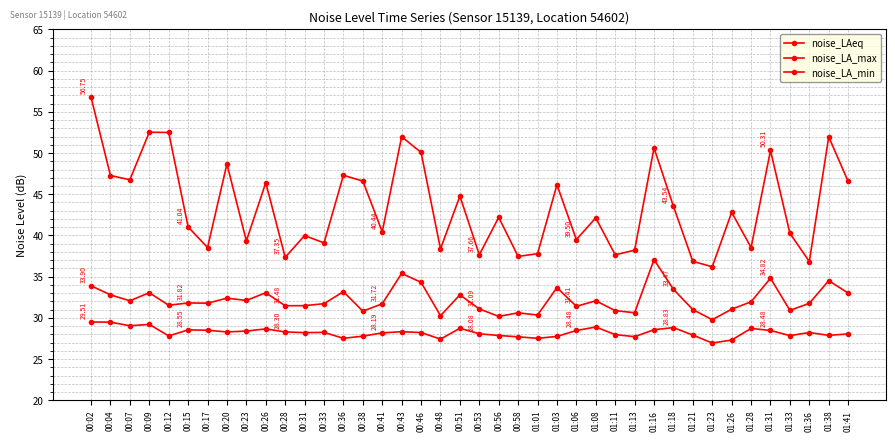

Does the chart have visible grid lines?

Yes